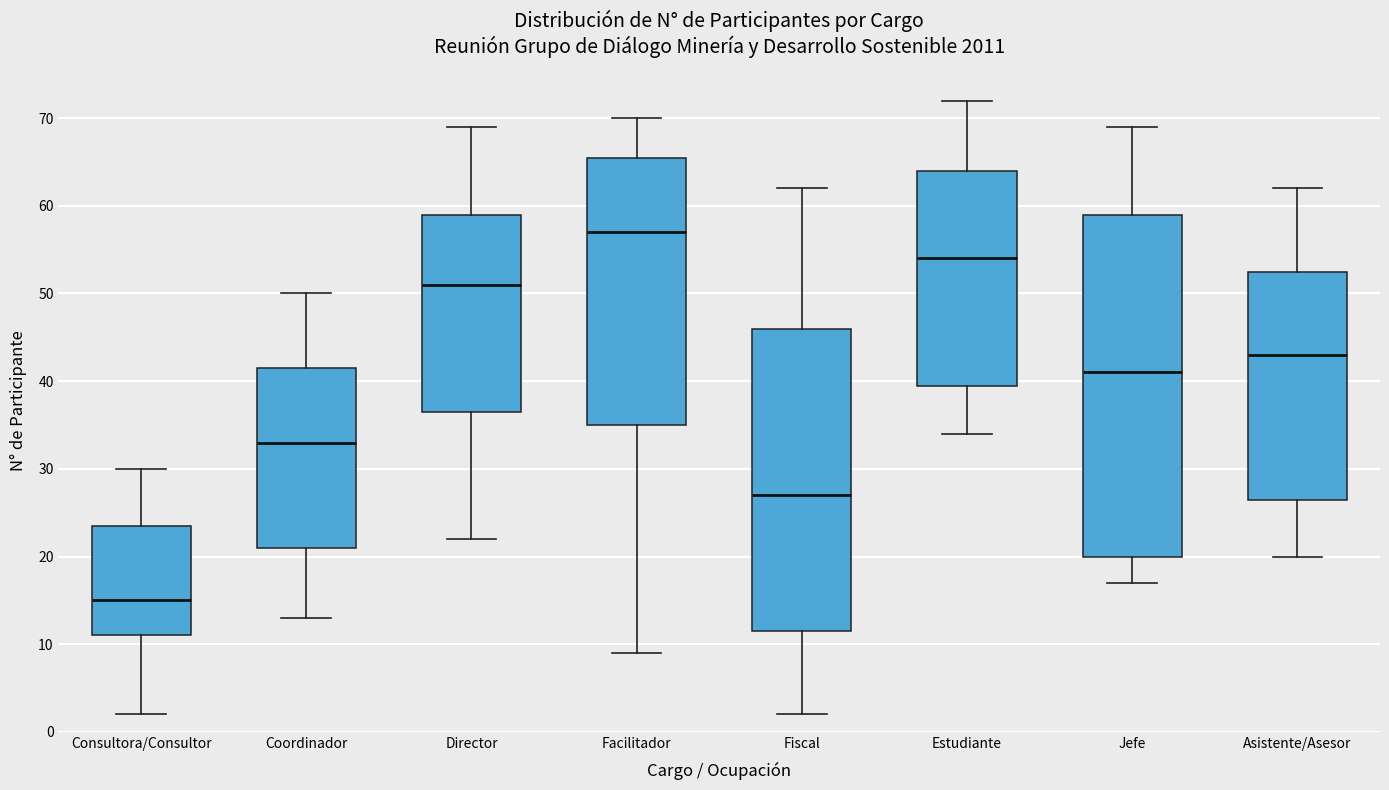

Reading left to right, read every box against the y-axis: the position of its median line, the range the box covers, and the ends of its whiskers. The values are not printed on the chart, so give them approximately, as read against the axis.

Consultora/Consultor: median 15, box 11 to 24, whiskers 2 to 30
Coordinador: median 33, box 21 to 42, whiskers 13 to 50
Director: median 51, box 37 to 59, whiskers 22 to 69
Facilitador: median 57, box 35 to 66, whiskers 9 to 70
Fiscal: median 27, box 12 to 46, whiskers 2 to 62
Estudiante: median 54, box 40 to 64, whiskers 34 to 72
Jefe: median 41, box 20 to 59, whiskers 17 to 69
Asistente/Asesor: median 43, box 27 to 53, whiskers 20 to 62